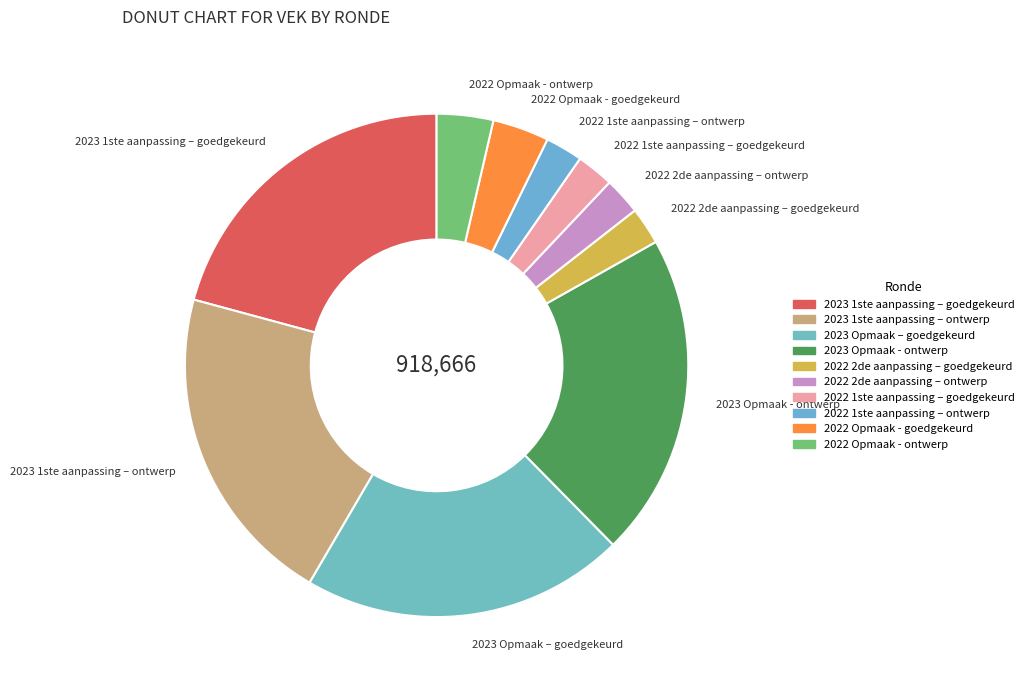

The 2023 Opmaak - ontwerp slice represents 11% of the pie. True or false?

False